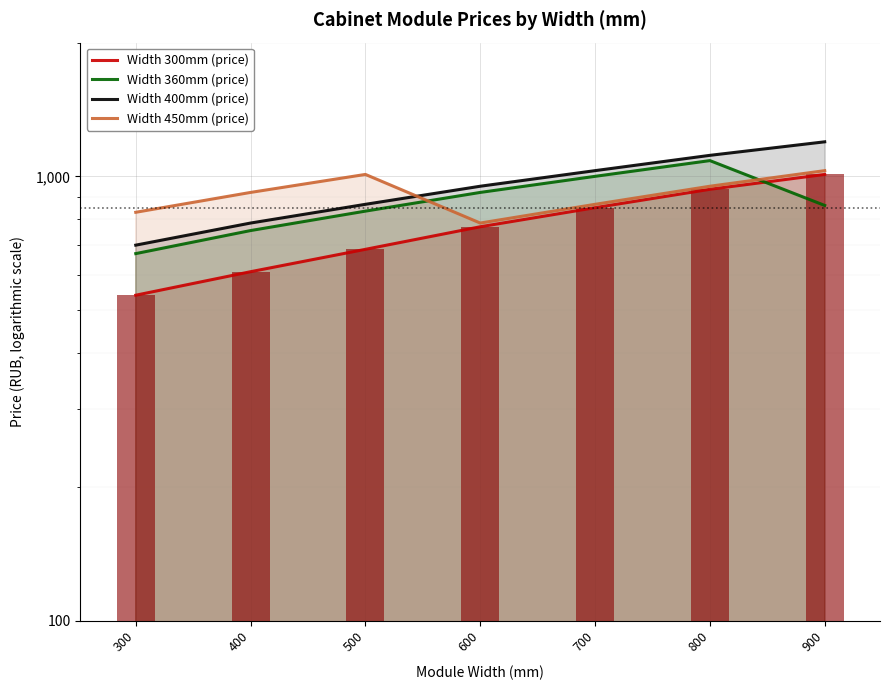

How many data points in Width 300mm (price) are less than 770?

3